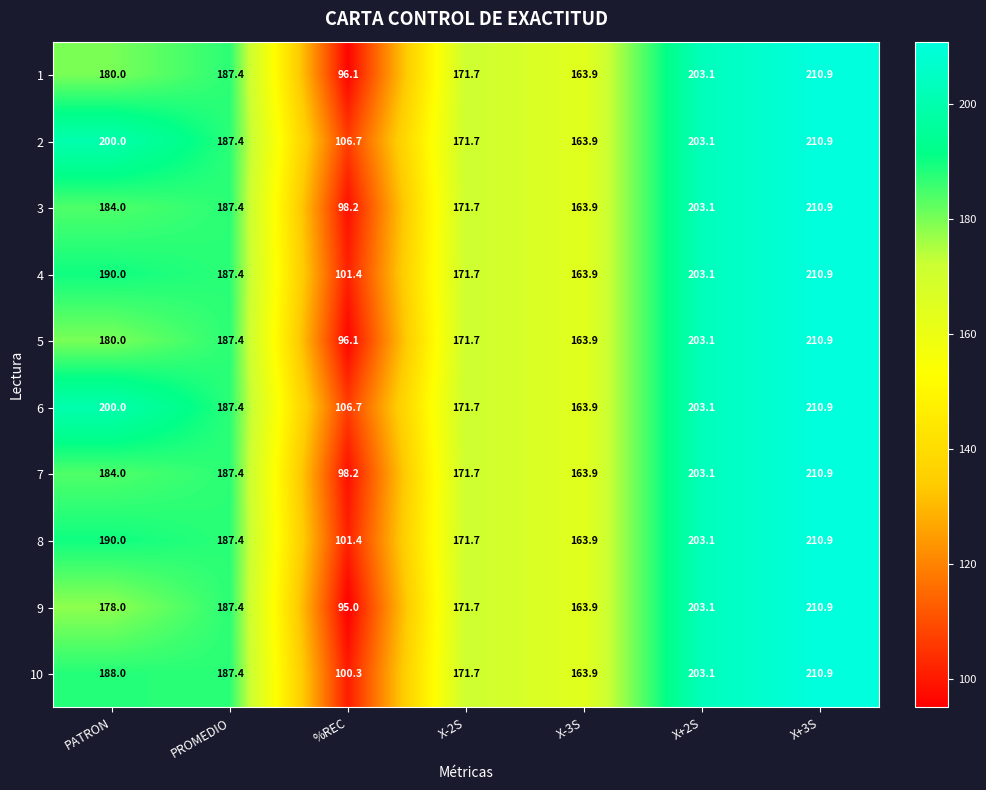

At which label is 3 closest to 154?

X-3S